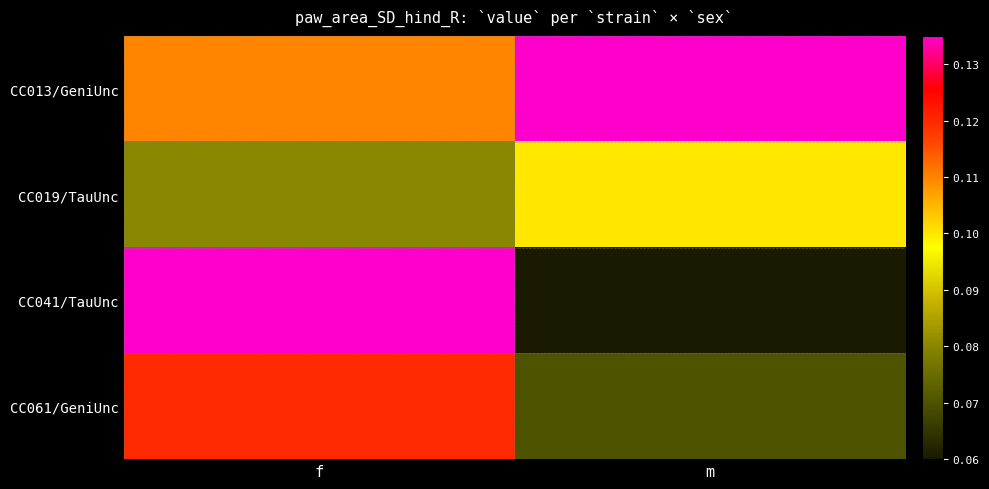

At how many categories does at least one series exceed 0?

2